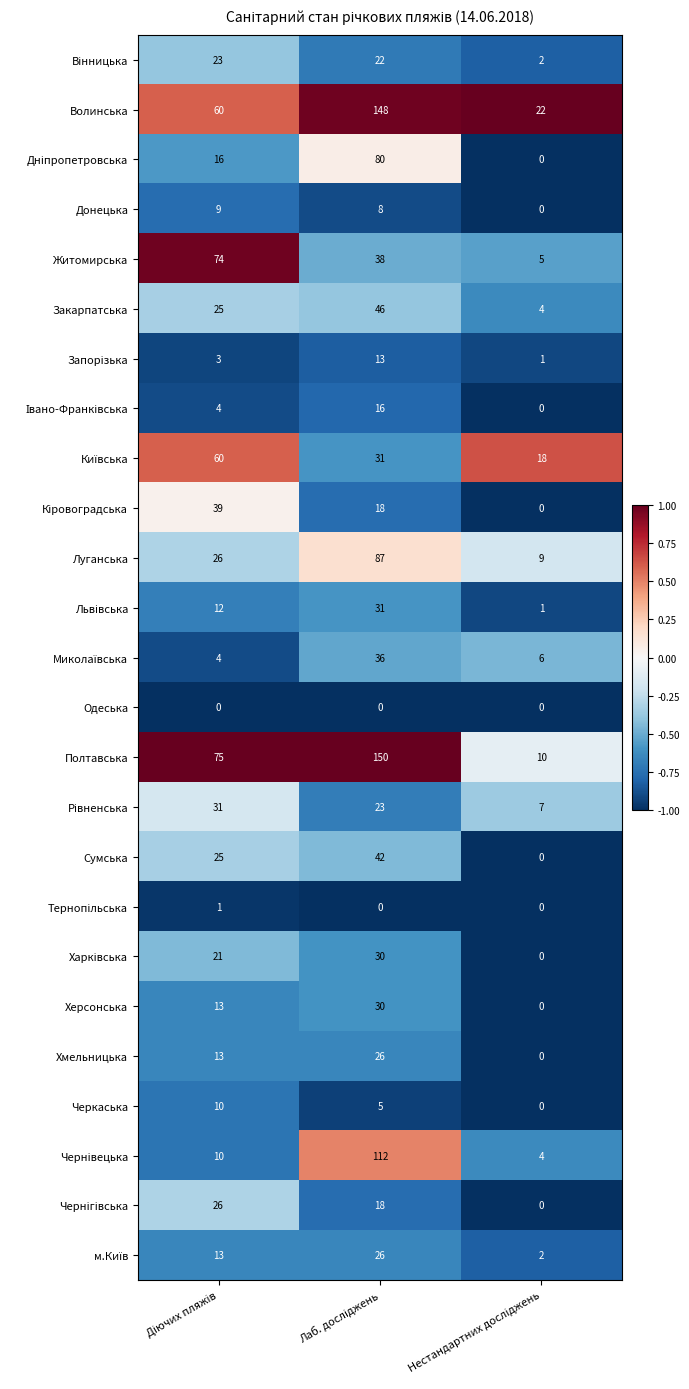

Which series has the largest total across all categories?

Полтавська